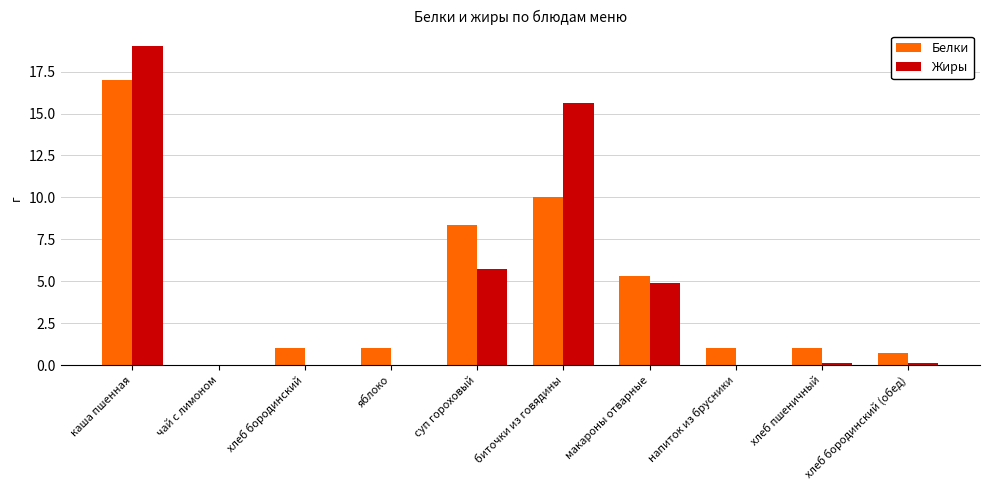

Which category has the highest value across all series?

каша пшенная